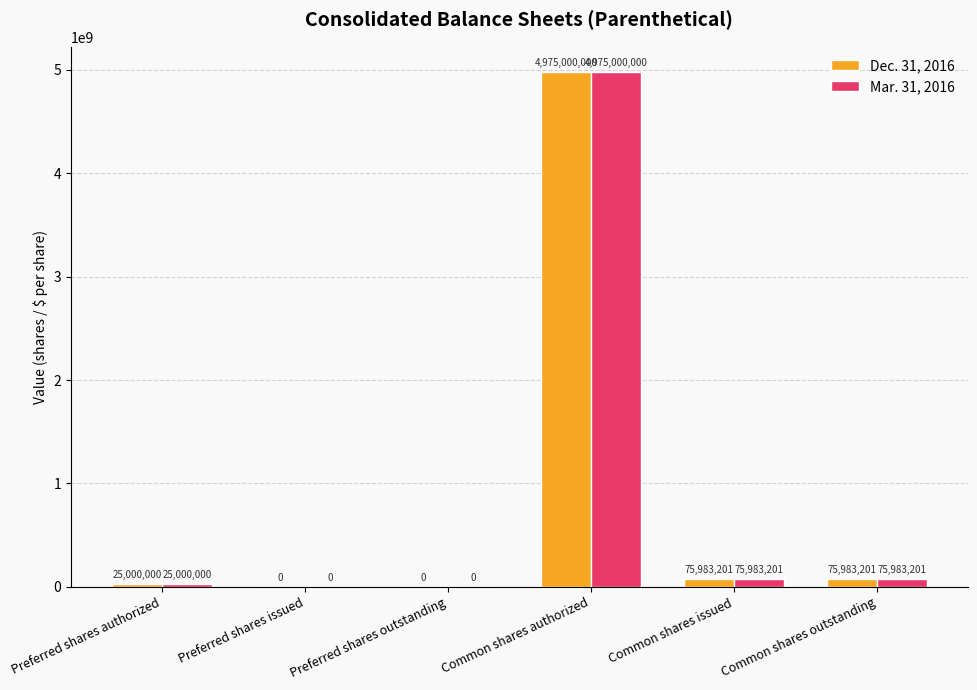

What is the total value across all series at Common shares outstanding?

151966402